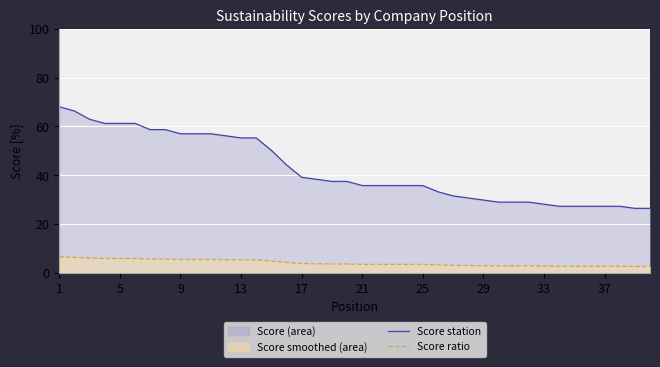

What is the difference between the highest and lowest values at 10?

51.6